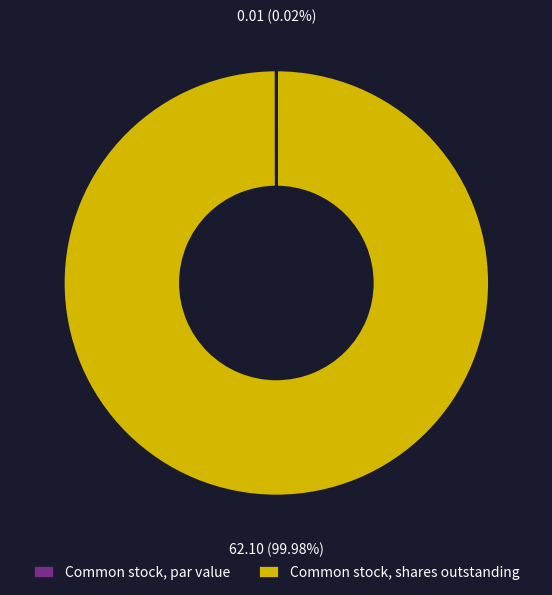

Which slice is the largest?

Common stock, shares outstanding